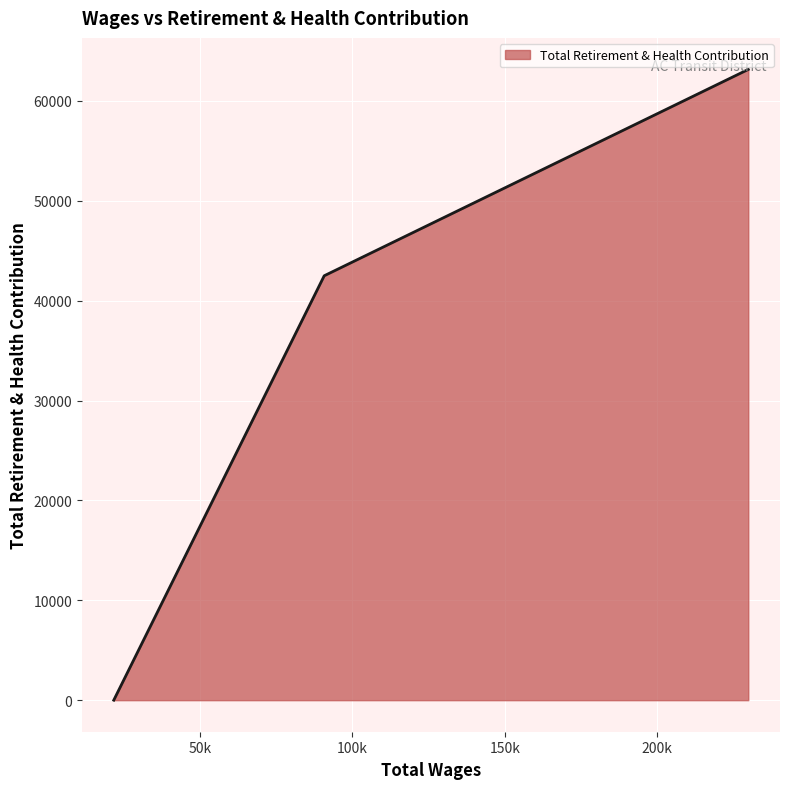

What is the difference between the second highest and minimum values?

42491